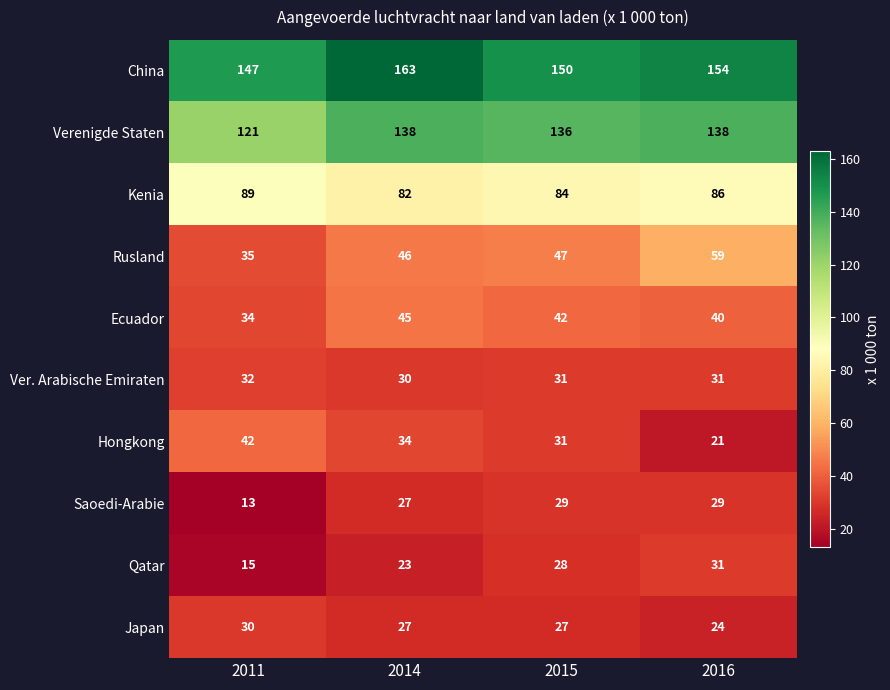

What is the average value of the Verenigde Staten series?

133